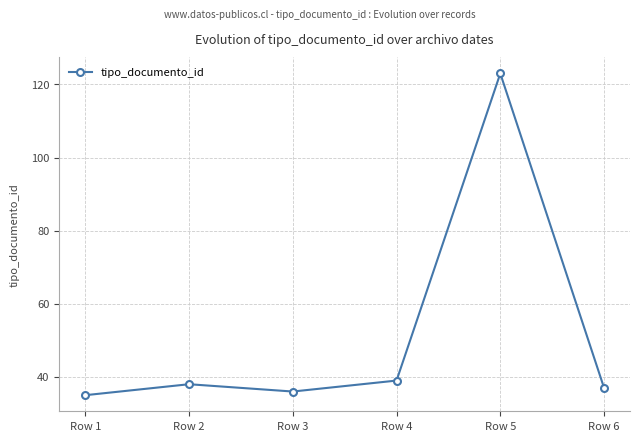

The value at Row 3 is 50. True or false?

False